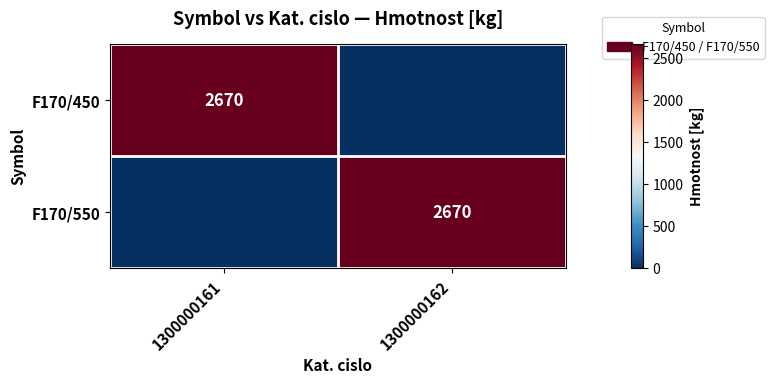

Between 1300000161 and 1300000162, which is larger?

1300000161